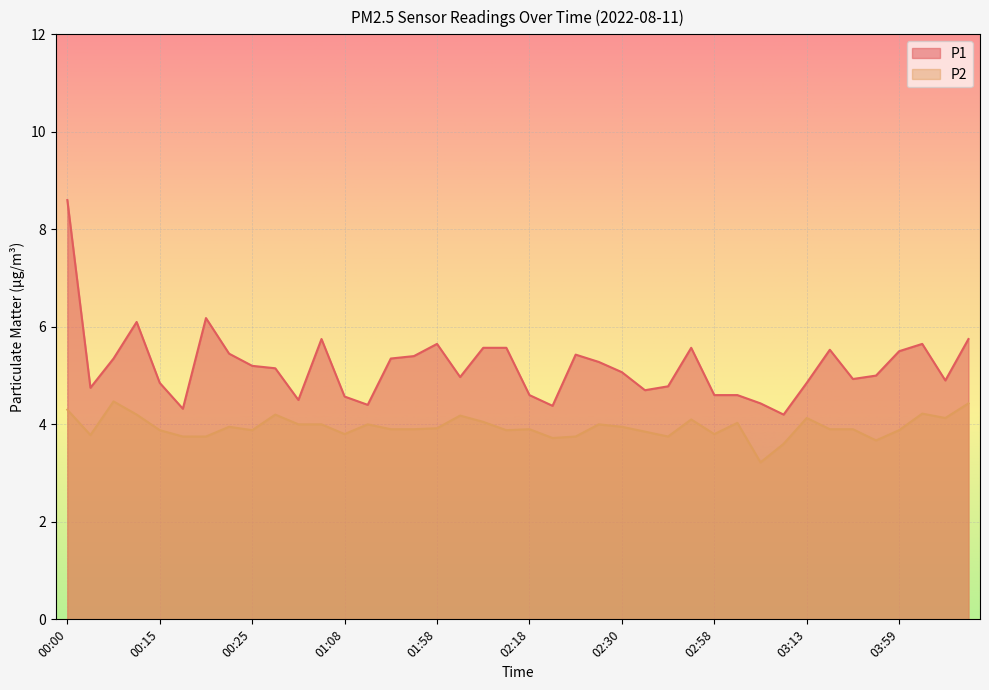

What is the maximum value shown in the chart?

8.6